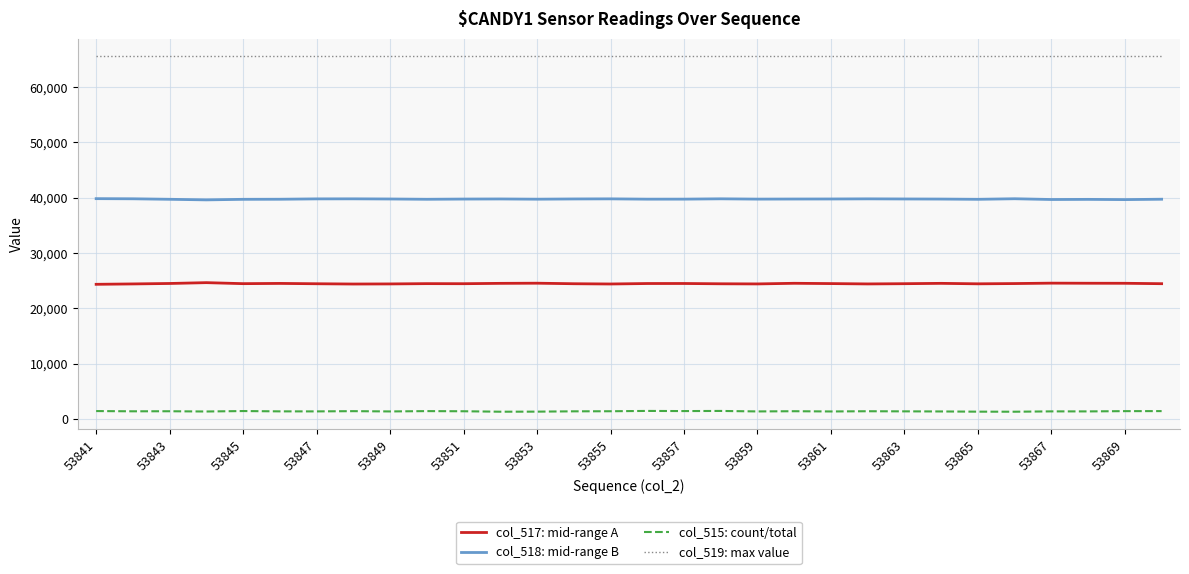

Rank the series by their maximum value, from lowest to highest.

col_515: count/total, col_517: mid-range A, col_518: mid-range B, col_519: max value